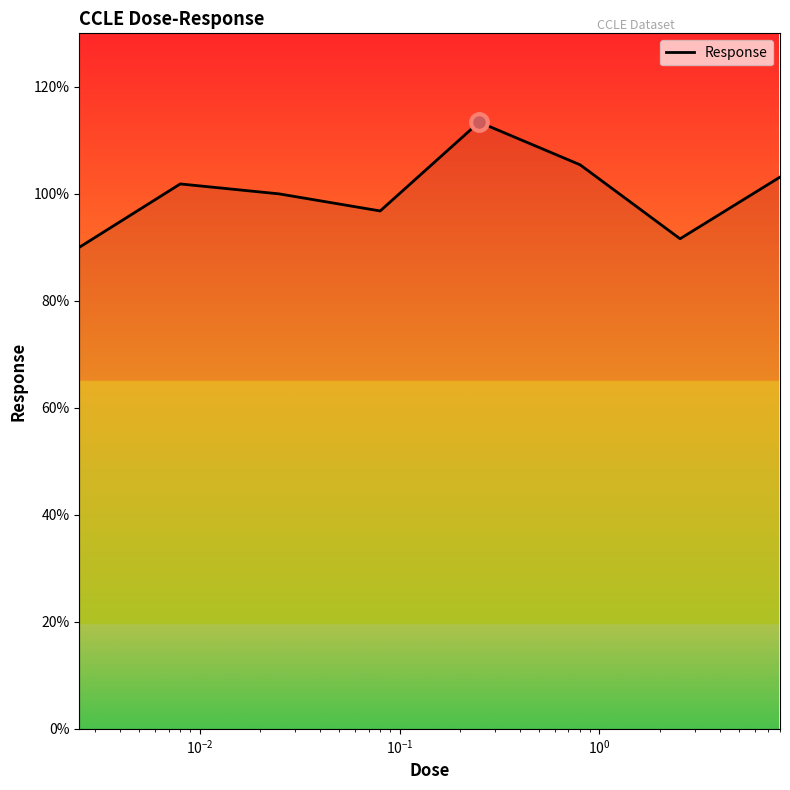

What is the average value?

100.3